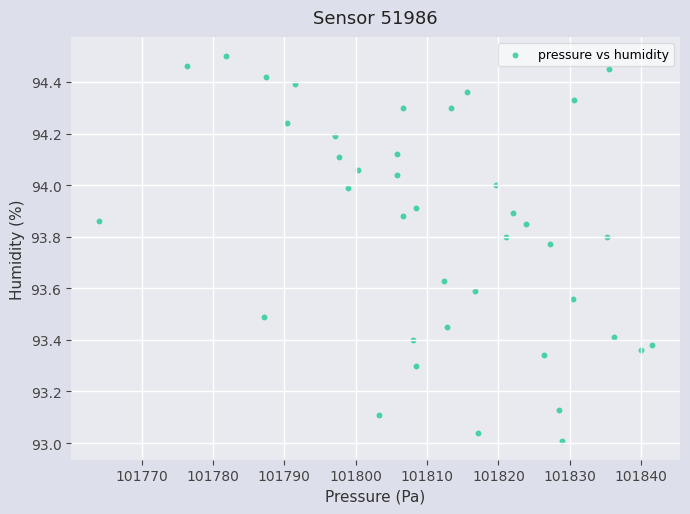

What is the range of Y values (max minus min)?

1.5